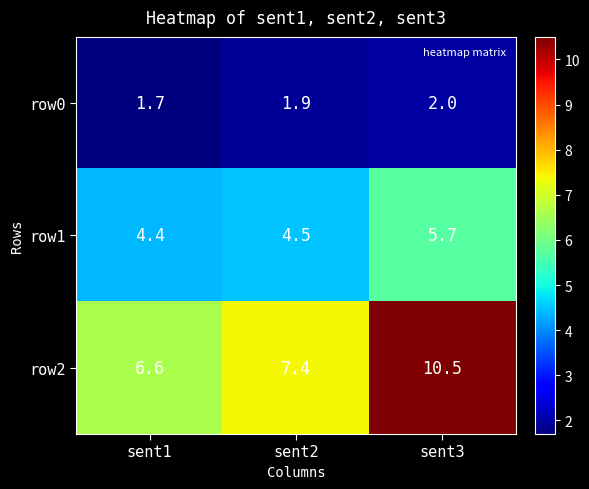

Reading right to left, what are all the values shown in this chart?

row0: sent3=2.0	sent2=1.9	sent1=1.7
row1: sent3=5.7	sent2=4.5	sent1=4.4
row2: sent3=10.5	sent2=7.4	sent1=6.6